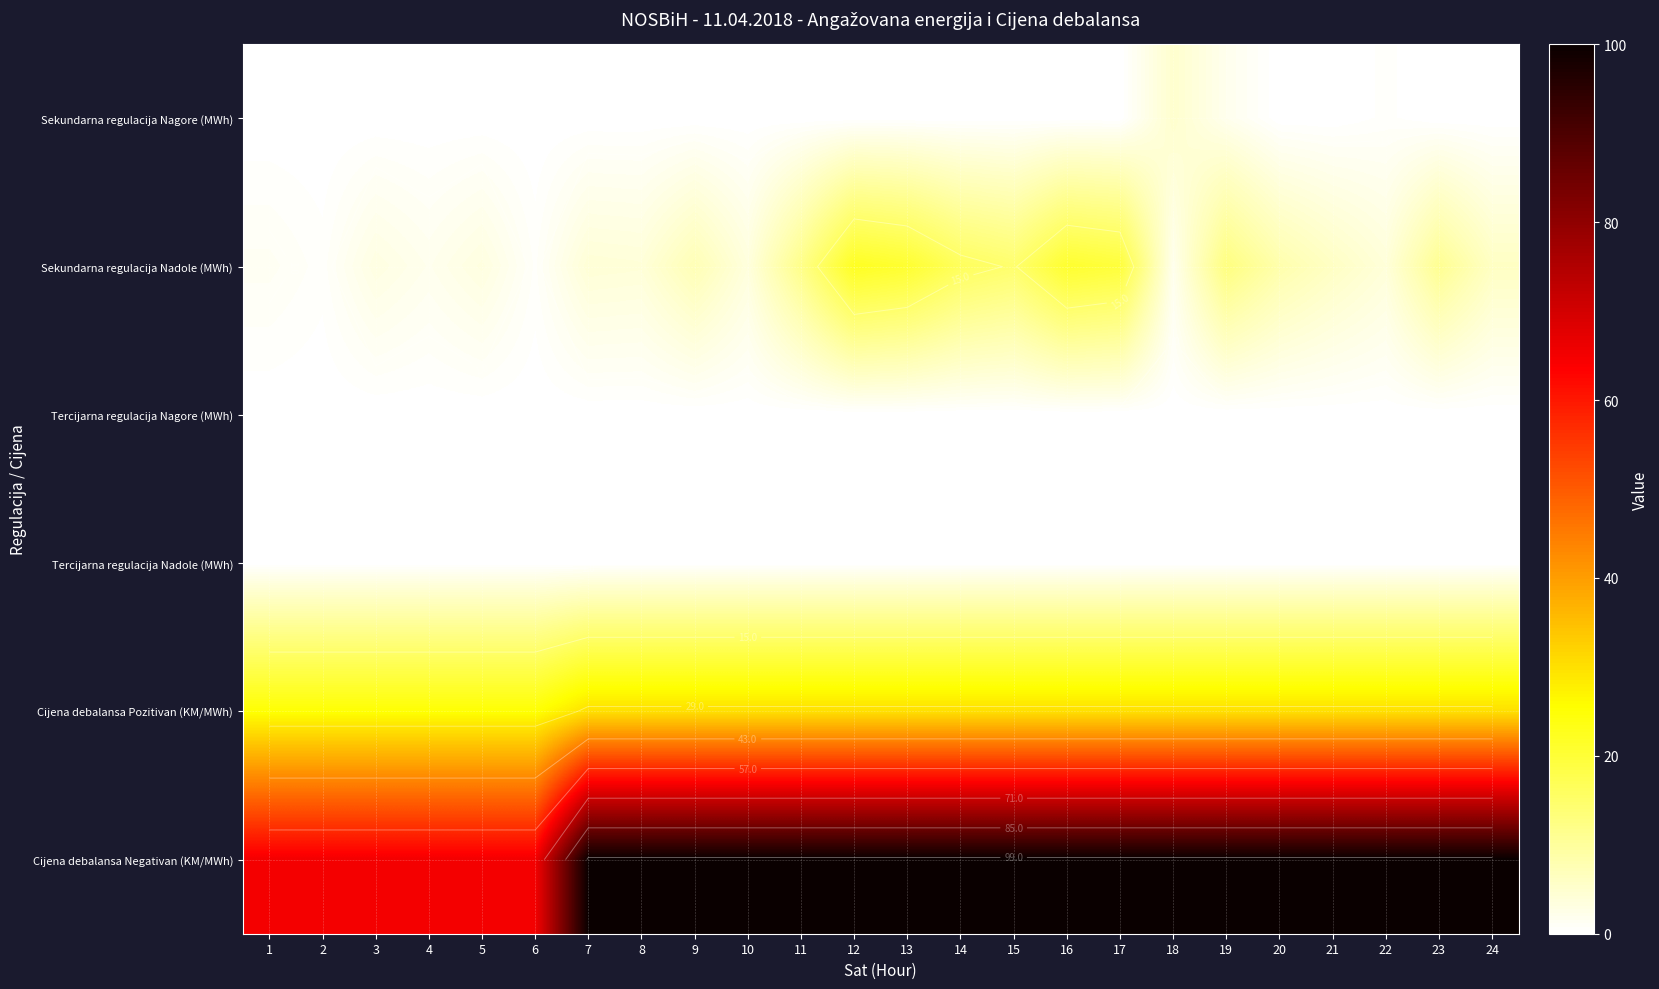

At which label does Cijena debalansa Pozitivan (KM/MWh) reach its minimum?

1